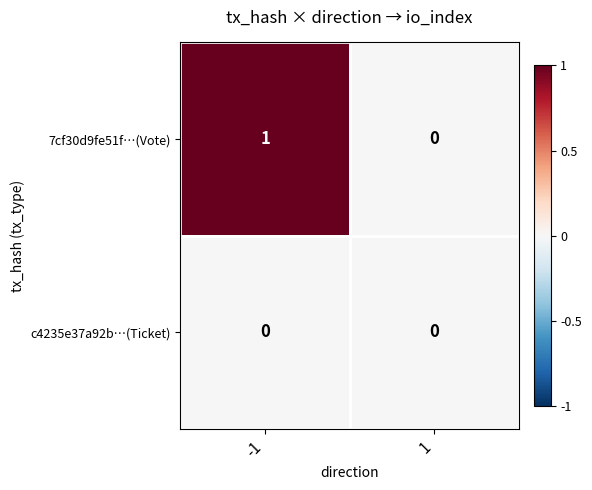

How many values in the 7cf30d9fe51f…(Vote) series are below 1?

1